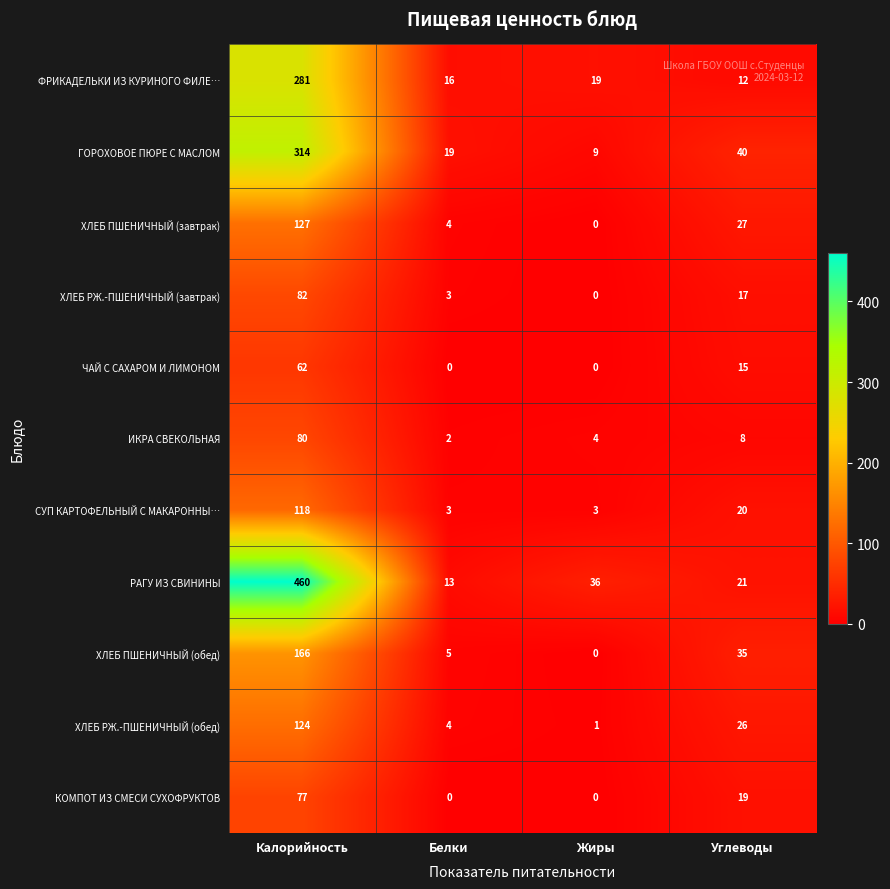

What is the sum of all КОМПОТ ИЗ СМЕСИ СУХОФРУКТОВ values?

96